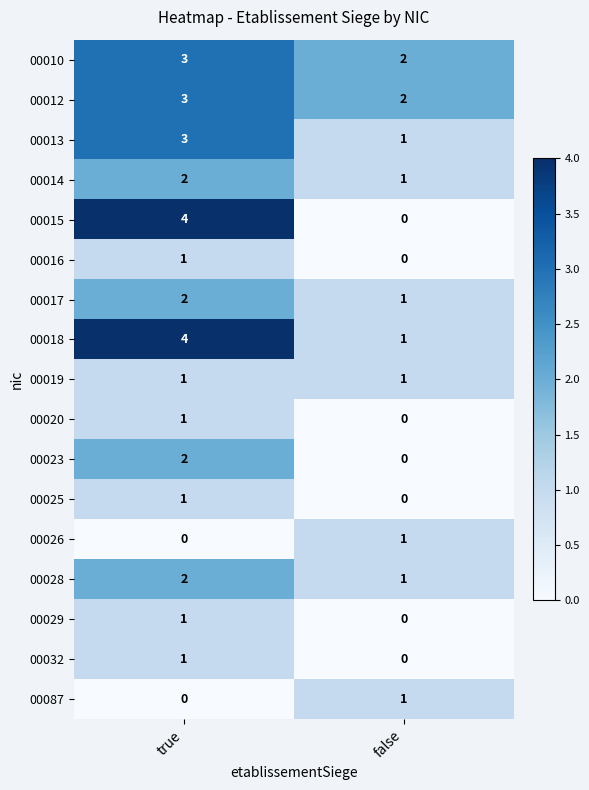

List the labels in order of 00017 value, largest first.

true, false